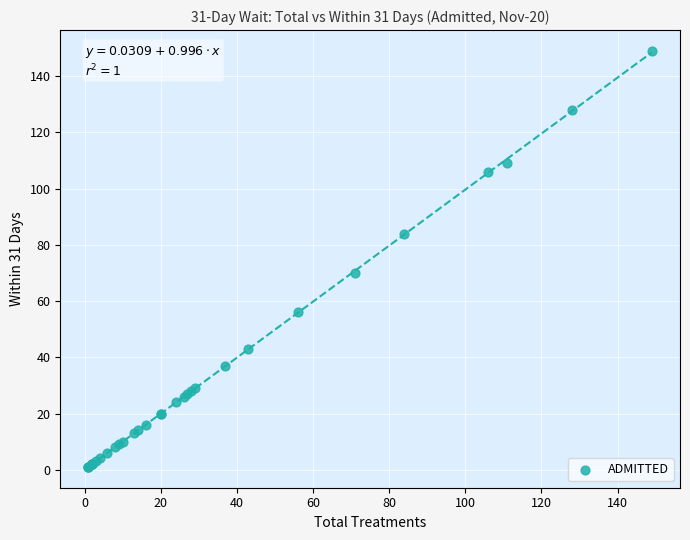

What Y value in the scatter plot is closest to 75?

70